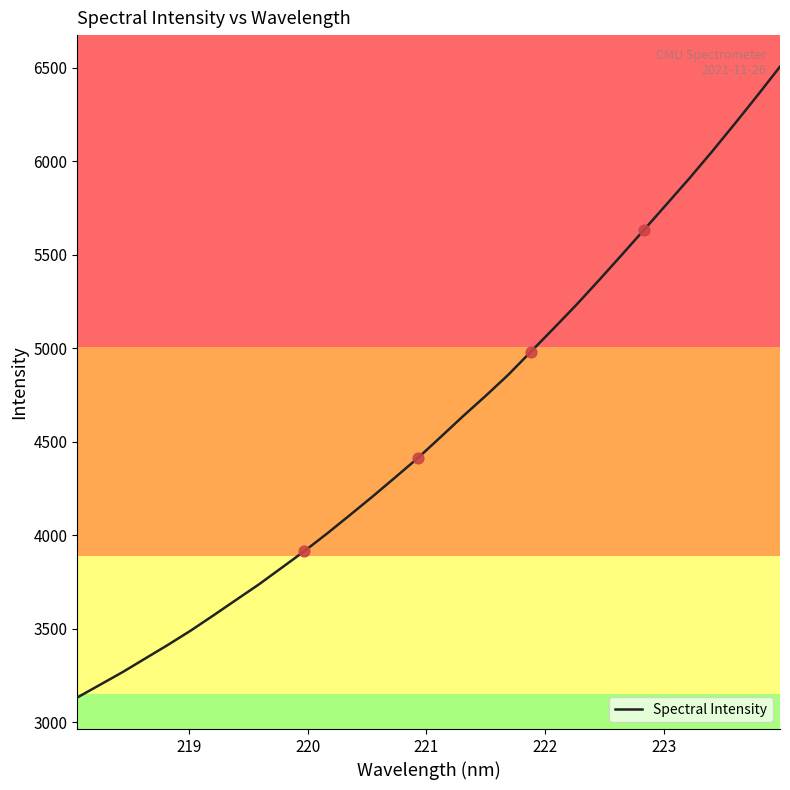

What is the minimum value shown in the chart?

3133.3